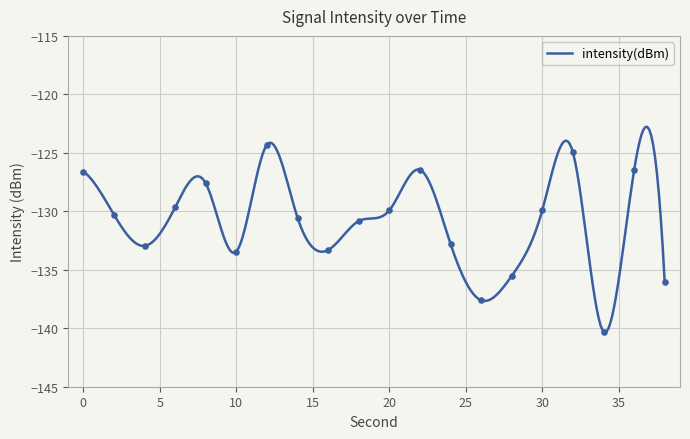

Which has a higher value, 26 or 2?

2